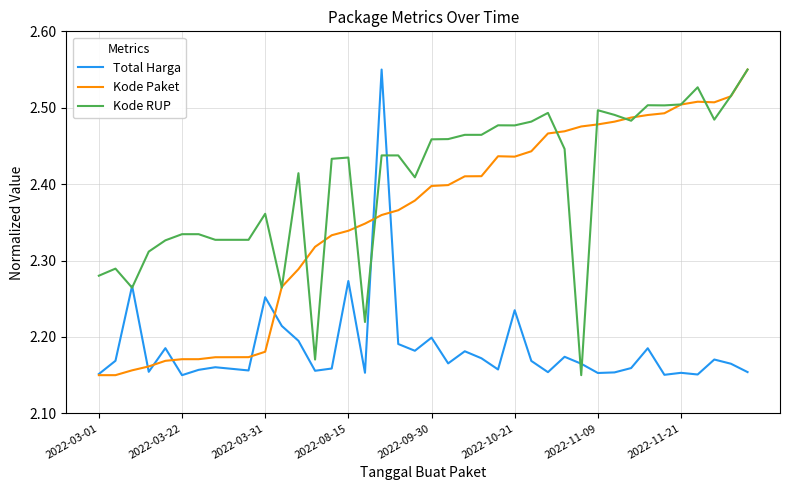

List the series in order of their overall mean, lowest first.

Total Harga, Kode Paket, Kode RUP